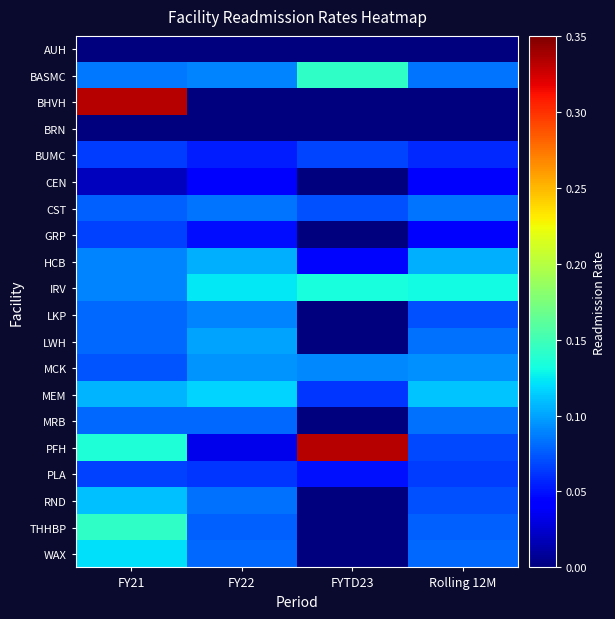

Which has a higher value, FY22 or FYTD23?

FY22